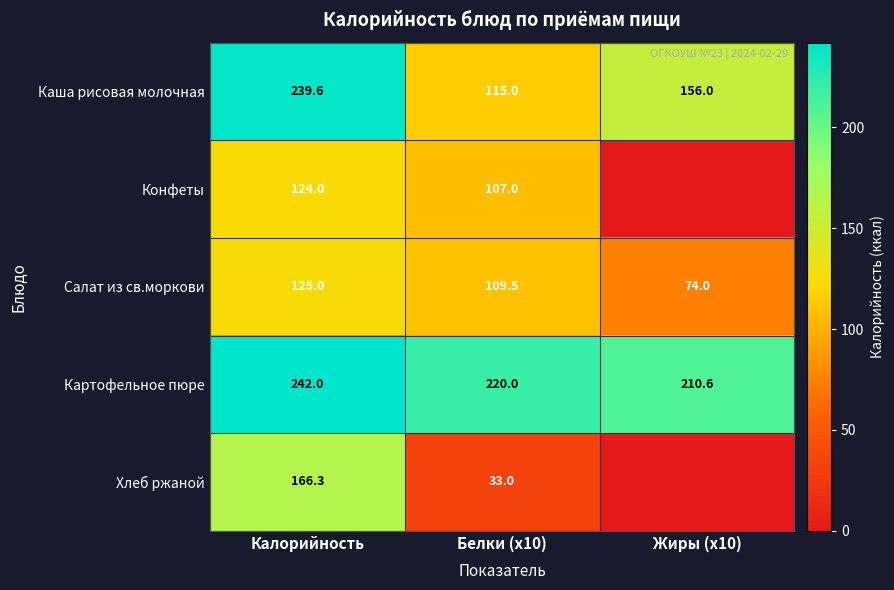

What is the average value of the Каша рисовая молочная series?

170.2